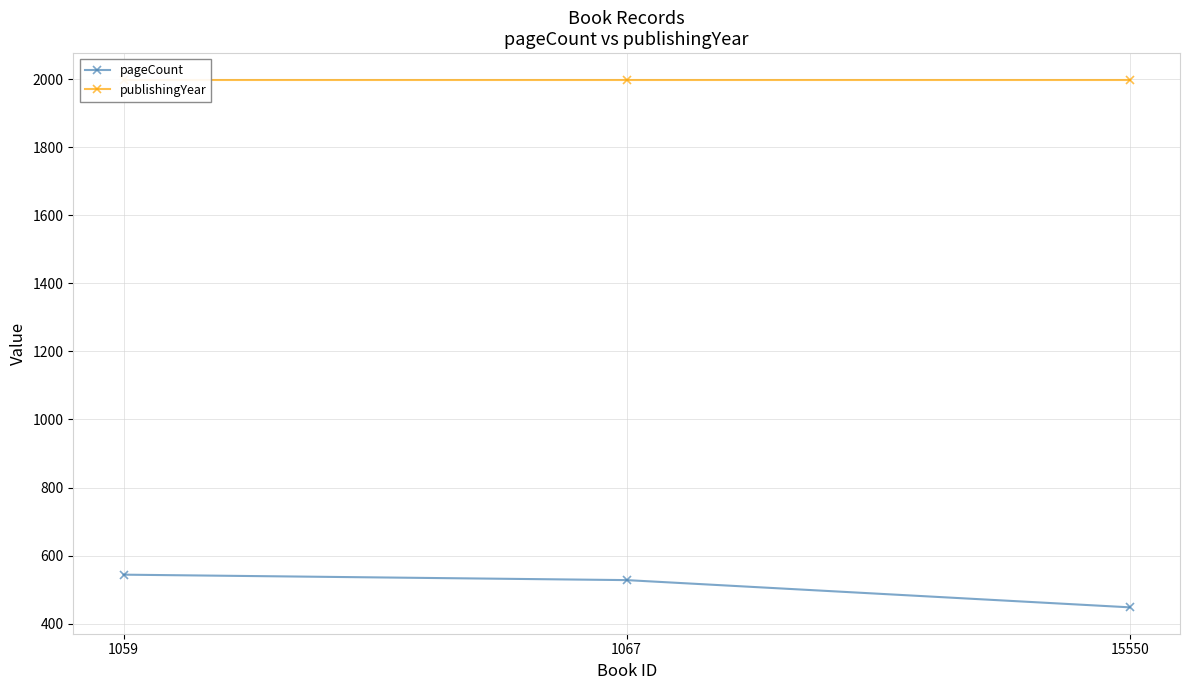

How many lines are shown in the chart?

2